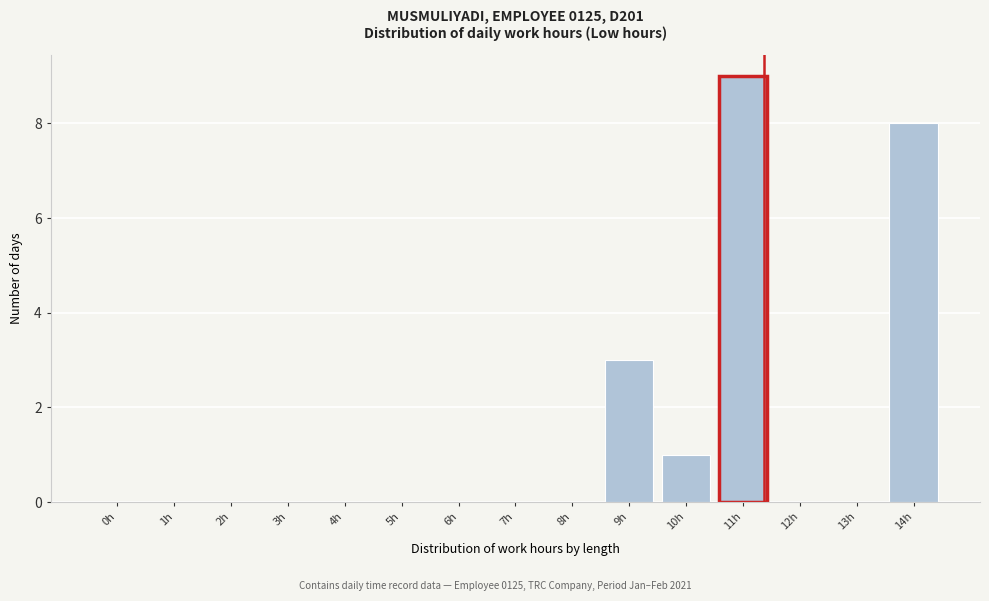

Reading left to right, what are all the values shown in this chart?

0h=0	1h=0	2h=0	3h=0	4h=0	5h=0	6h=0	7h=0	8h=0	9h=3	10h=1	11h=9	12h=0	13h=0	14h=8